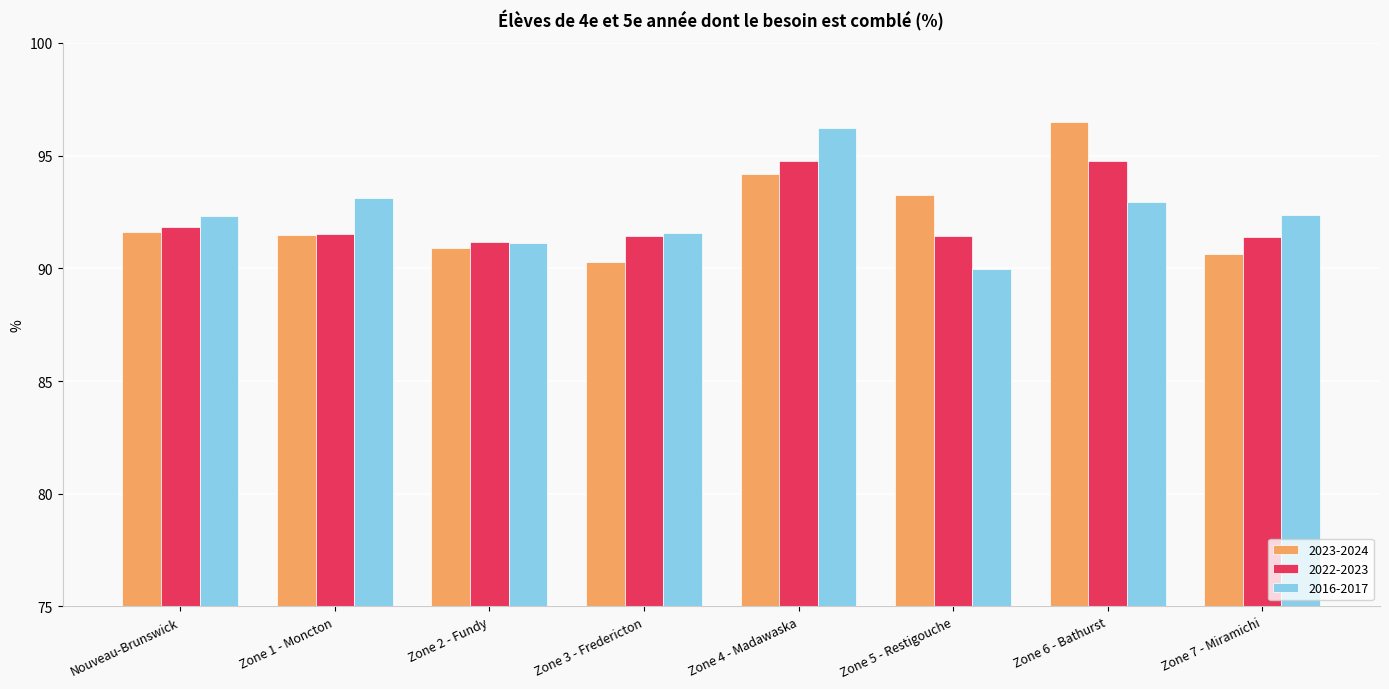

What value does the 2022-2023 series have at Zone 2 - Fundy?

91.1